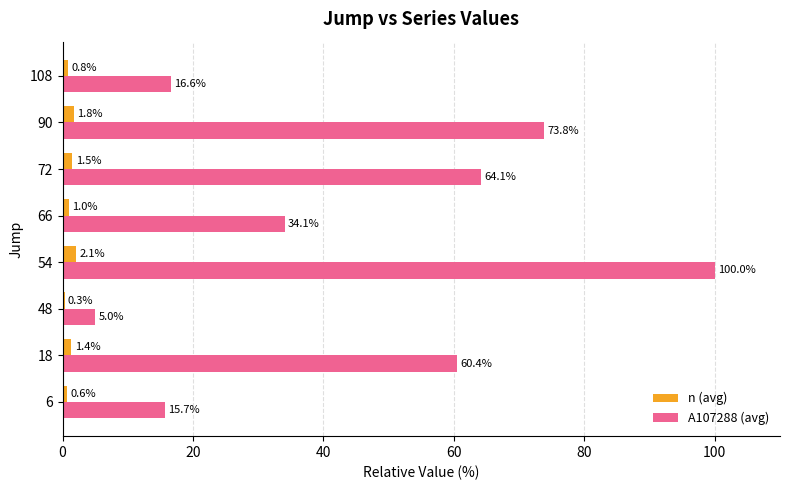

Which series has the widest spread of values?

A107288 (avg)